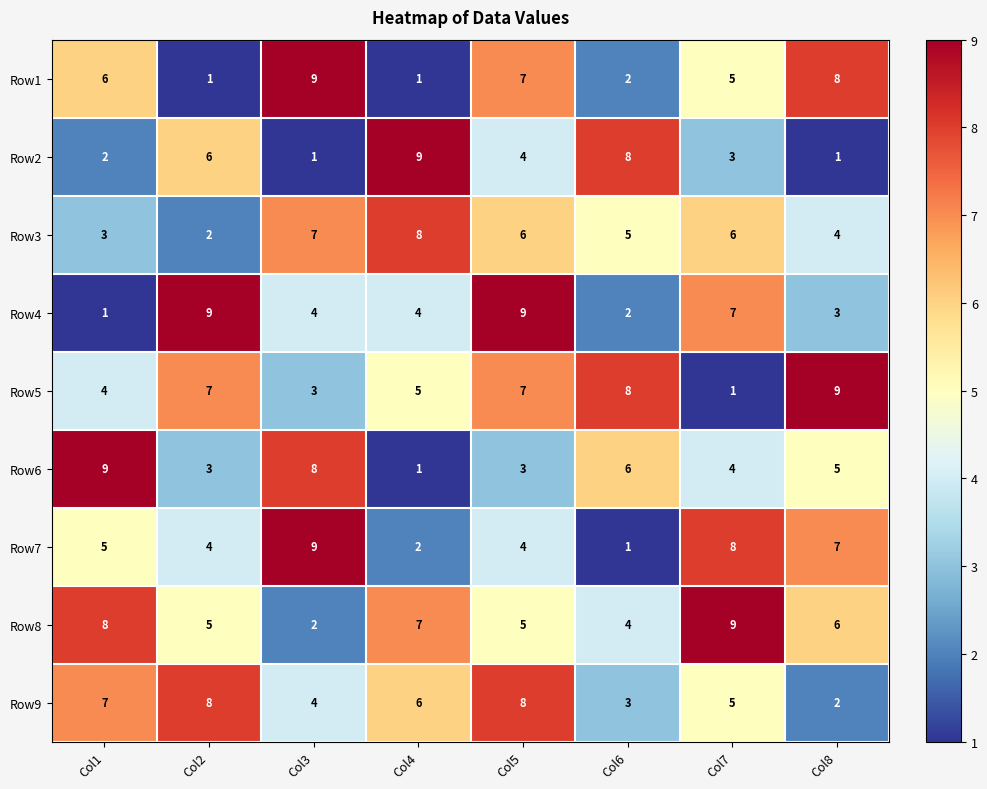

What is the maximum value for Row9?

8